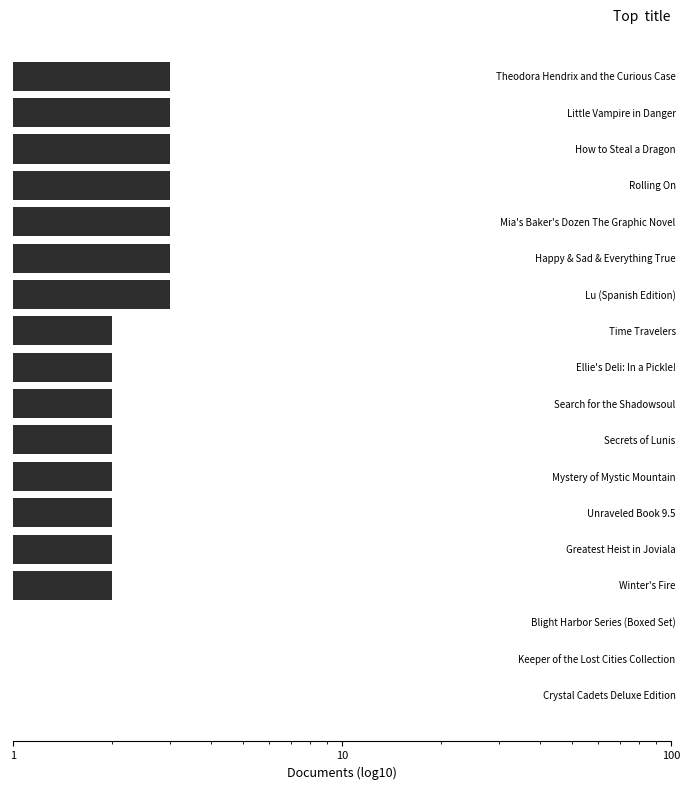

Rank the categories by value from lowest to highest.

1, 10, 100, 3, 4, 5, 6, 7, 8, 9, 10, 11, 12, 13, 14, 15, 16, 17